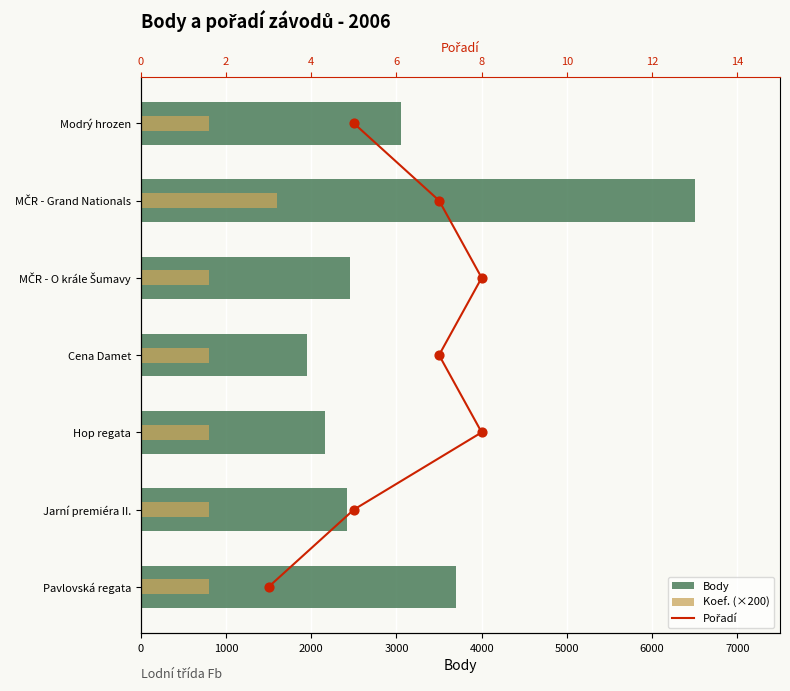

What are all the series names shown in the legend?

Body, Koef. (×200), Pořadí